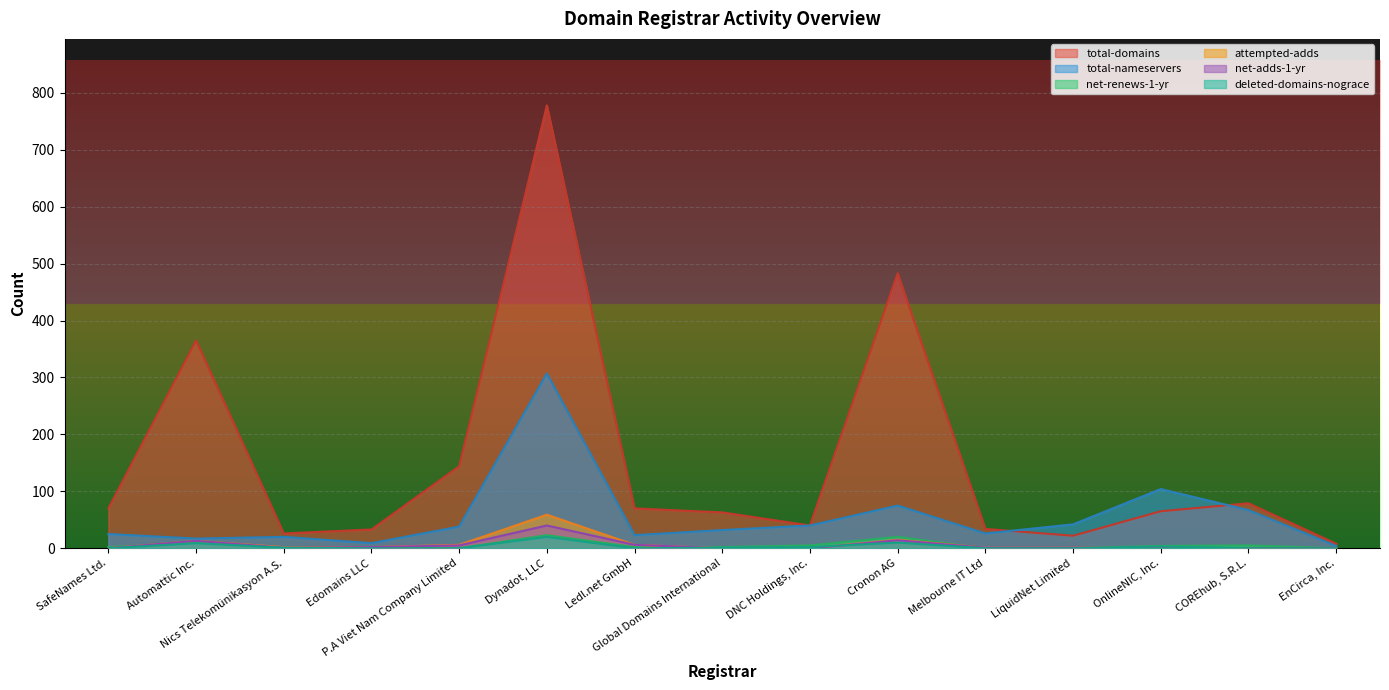

Where is total-domains nearest to the value 393?

Automattic Inc.